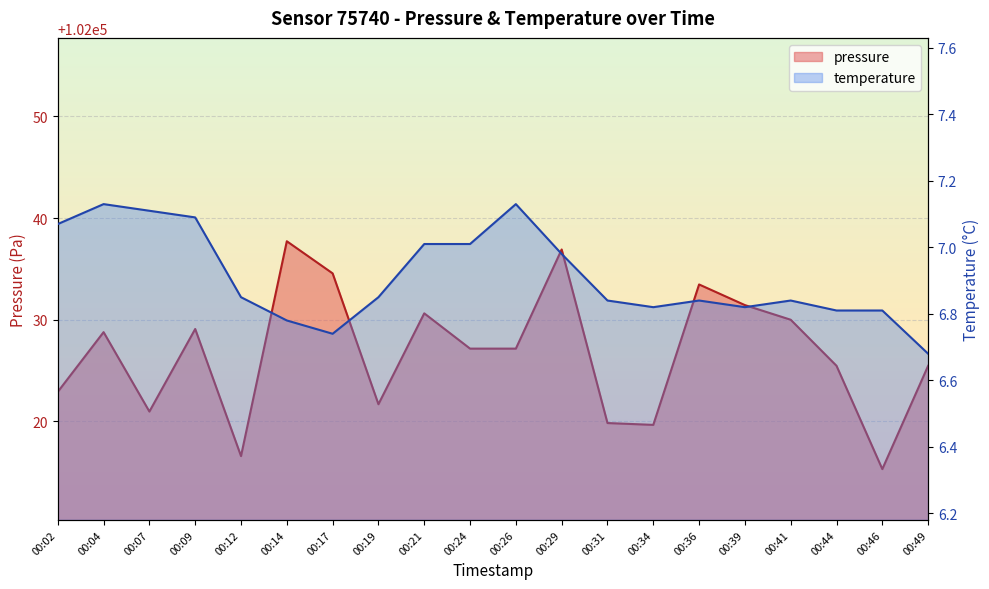

What is the average value of the temperature series?

6.9